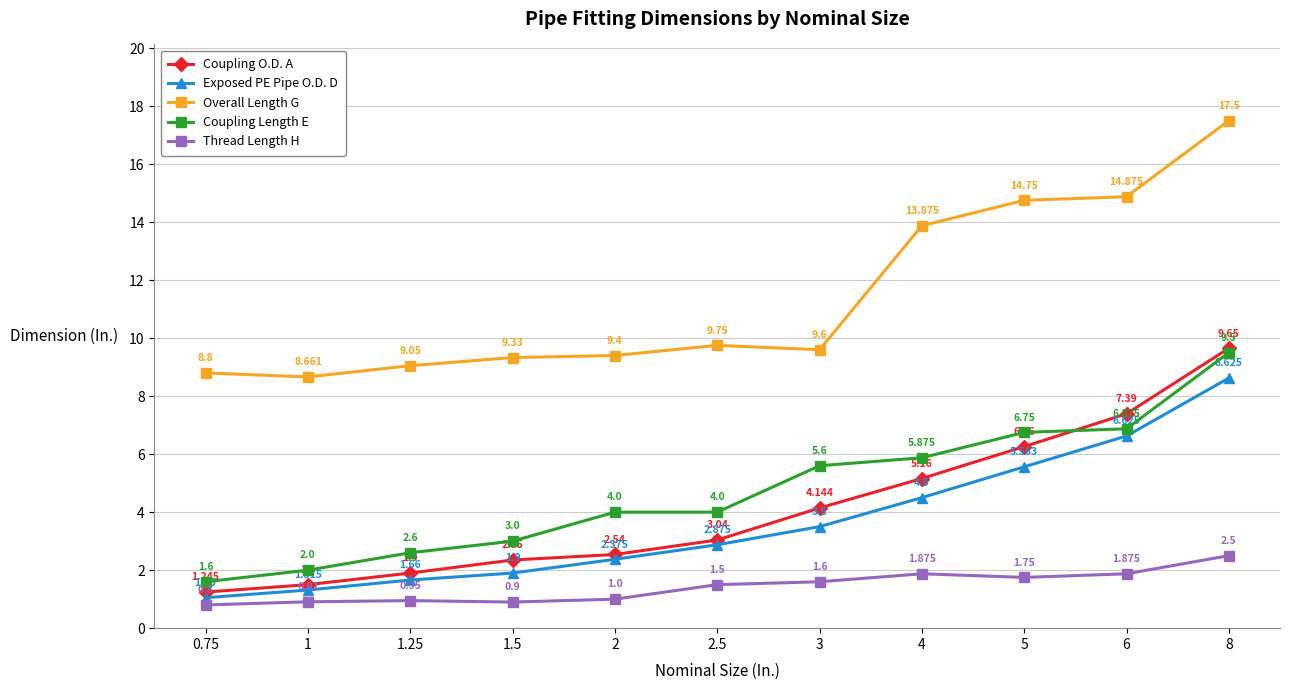

Rank the series by their maximum value, from lowest to highest.

Thread Length H, Exposed PE Pipe O.D. D, Coupling Length E, Coupling O.D. A, Overall Length G